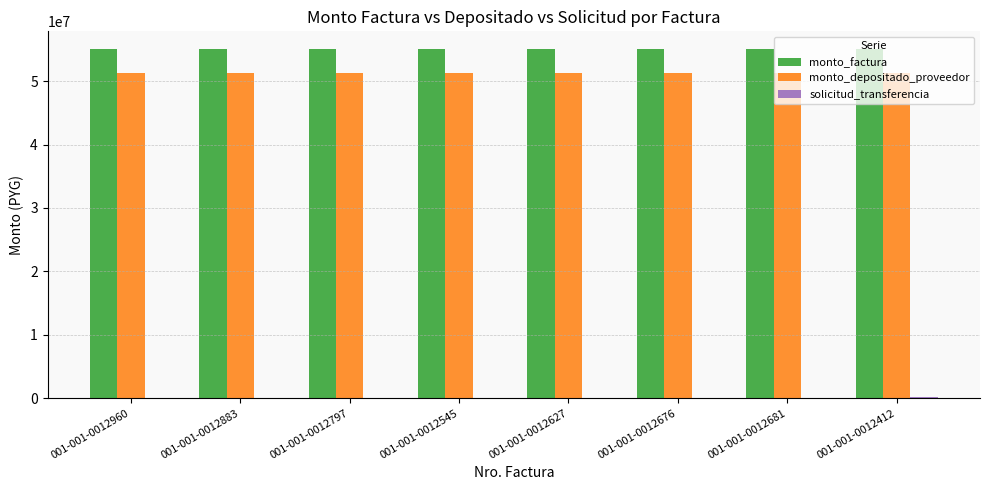

True or false: monto_factura has a value of 55103500 at 001-001-0012681.

True